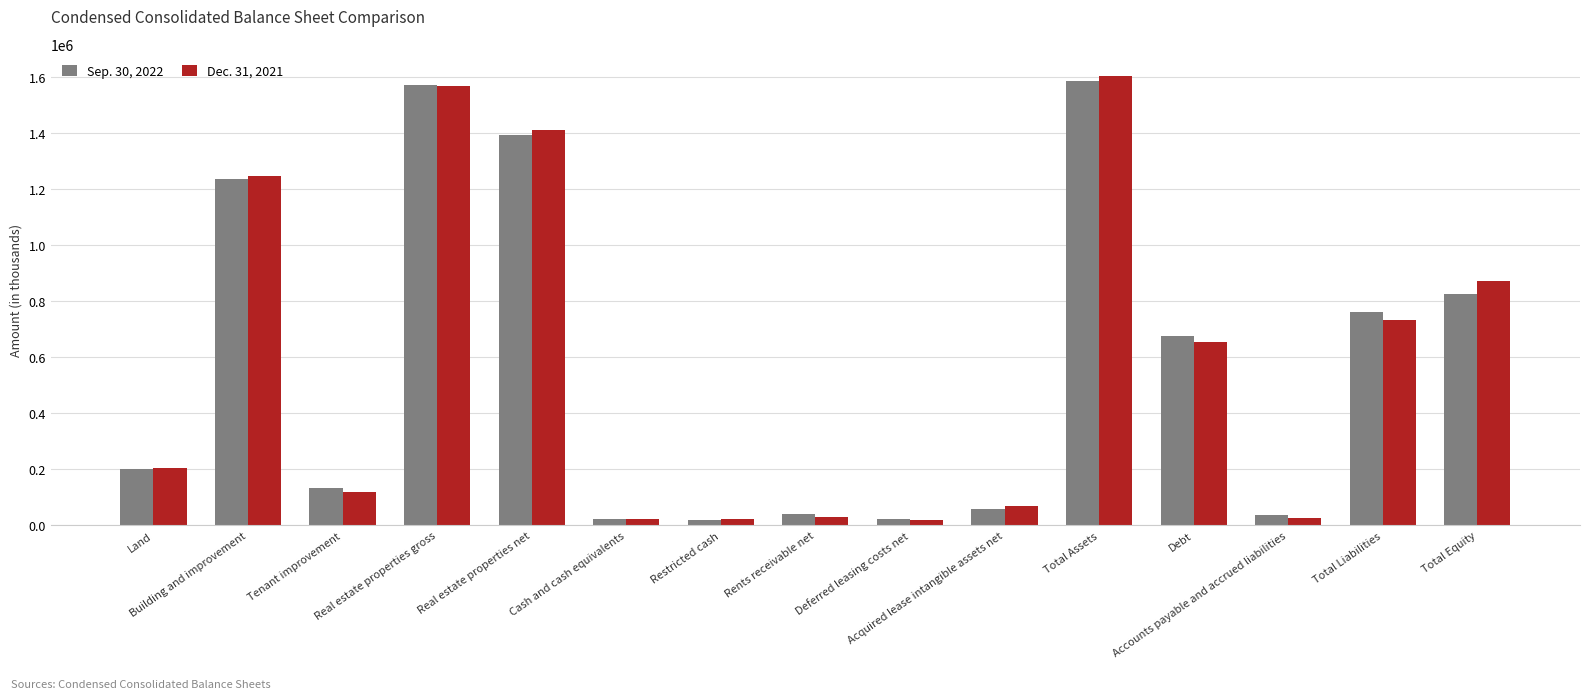

What is the sum of all Sep. 30, 2022 values?

8575447